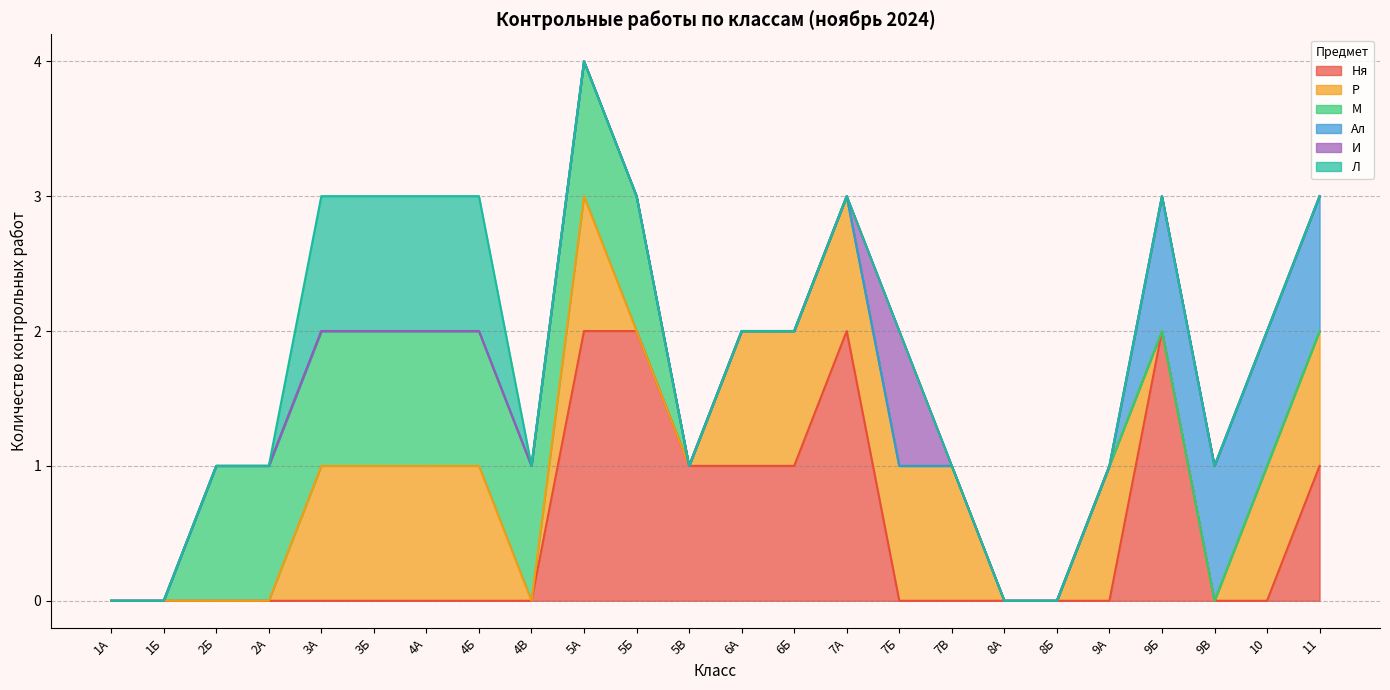

At how many categories does at least one series exceed 1?

4